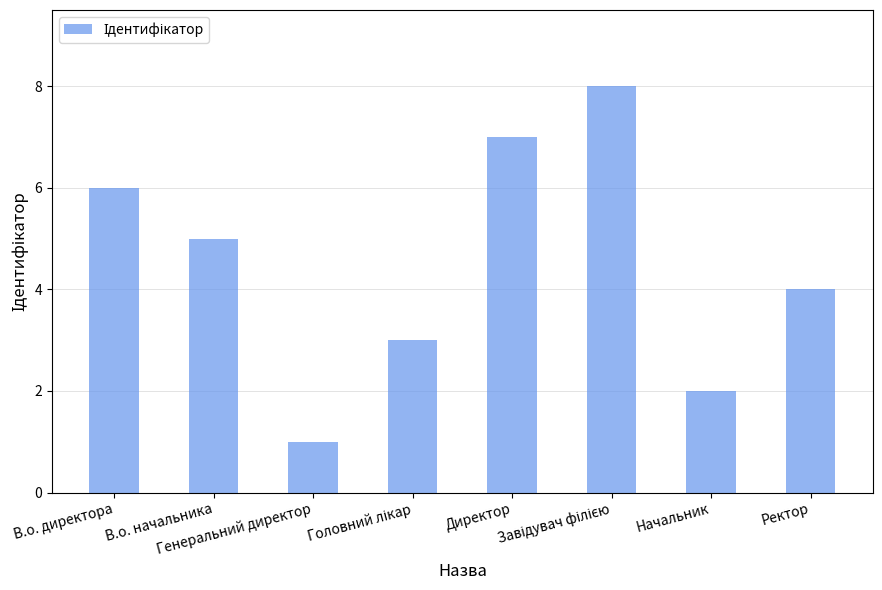

Where is the data nearest to the value 4?

Ректор